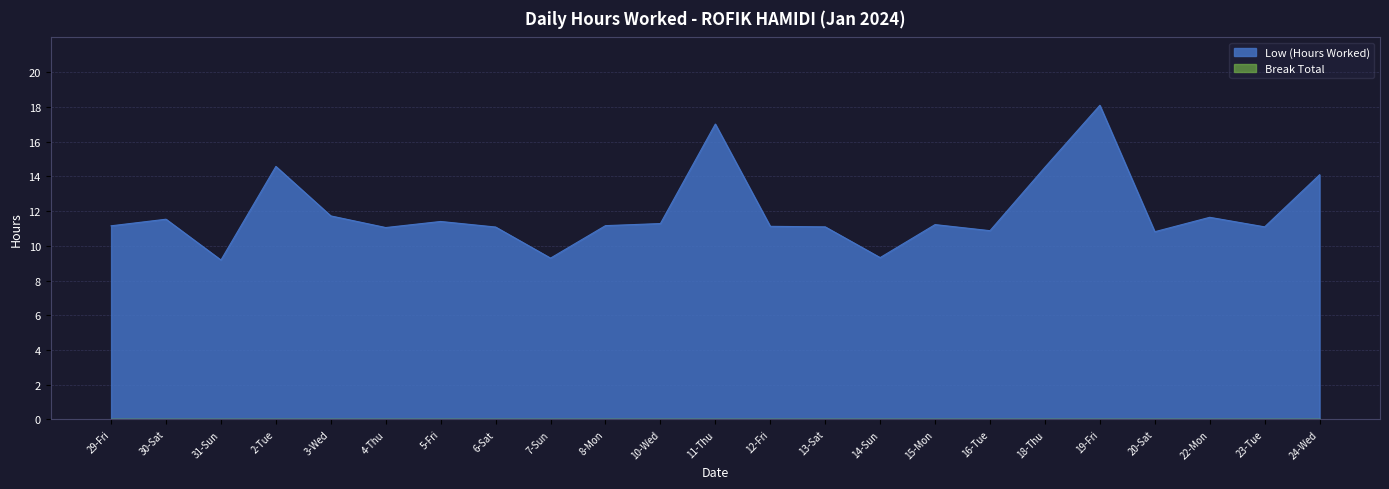

Rank the categories by value from highest to lowest.

19-Fri, 11-Thu, 2-Tue, 18-Thu, 24-Wed, 3-Wed, 22-Mon, 30-Sat, 5-Fri, 10-Wed, 15-Mon, 8-Mon, 29-Fri, 12-Fri, 13-Sat, 23-Tue, 6-Sat, 4-Thu, 16-Tue, 20-Sat, 14-Sun, 7-Sun, 31-Sun